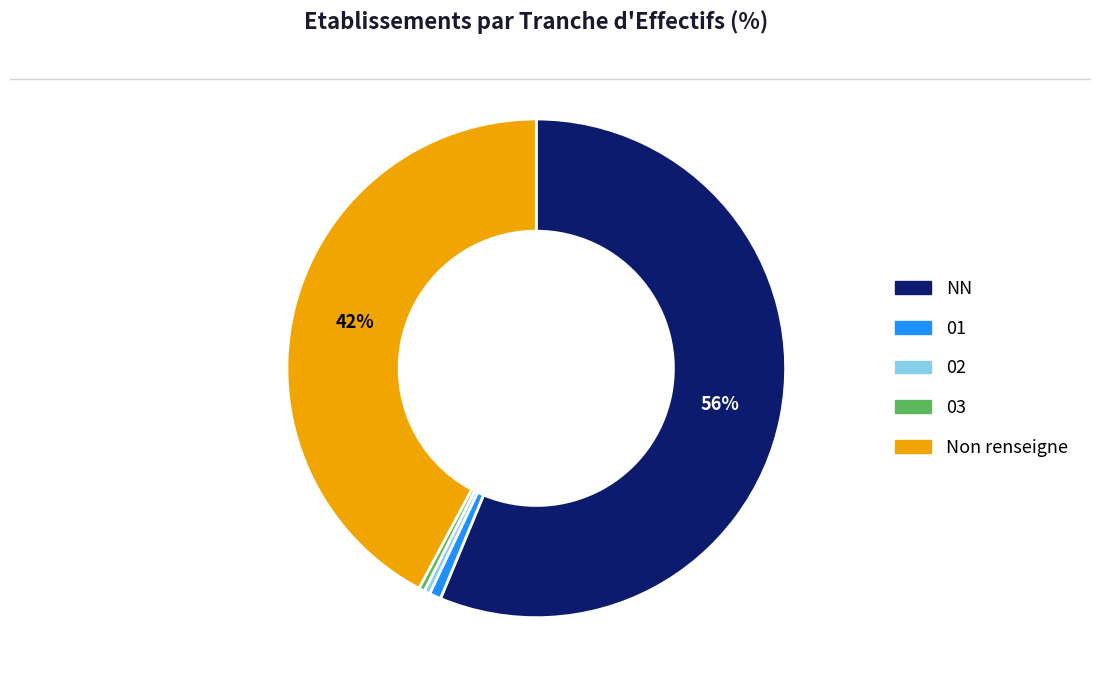

How many slices are in this pie chart?

5